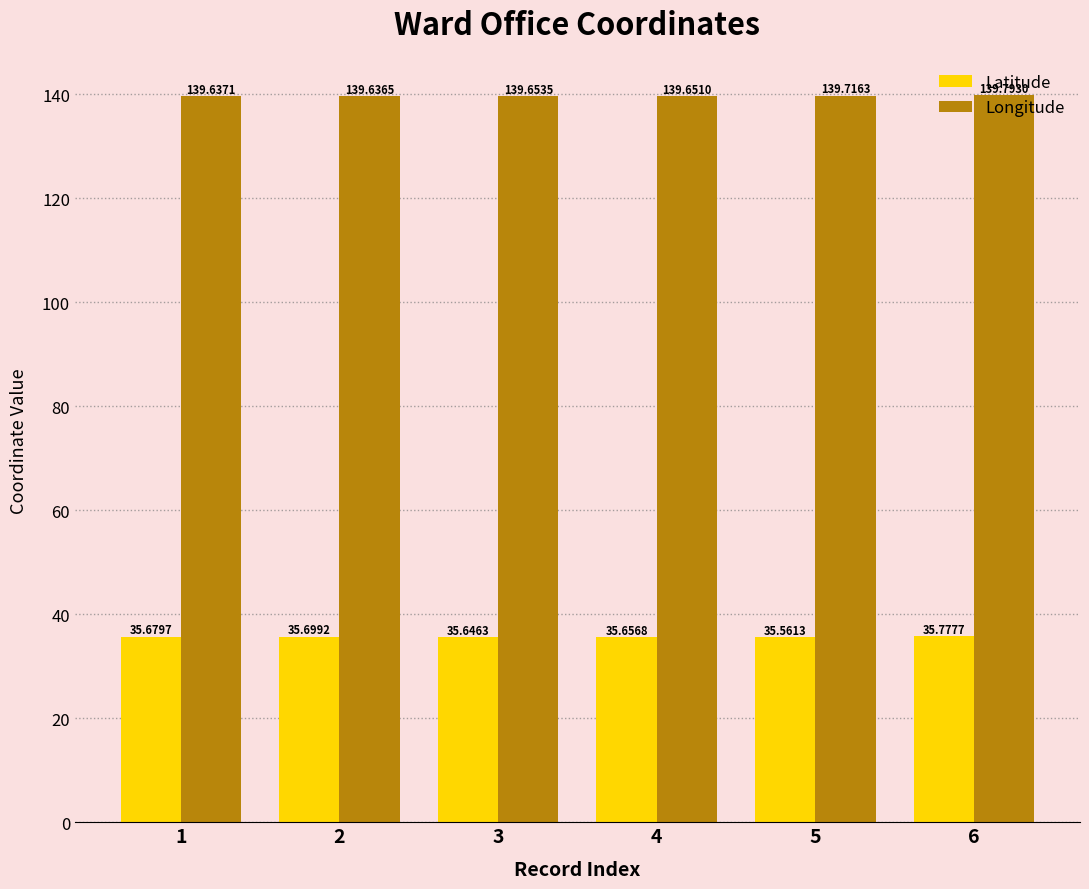

At which category is the sum across all series the highest?

6